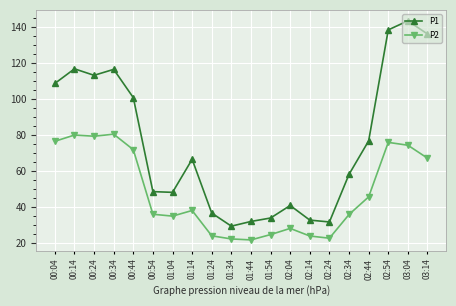

True or false: P1 and P2 cross at least once.

False